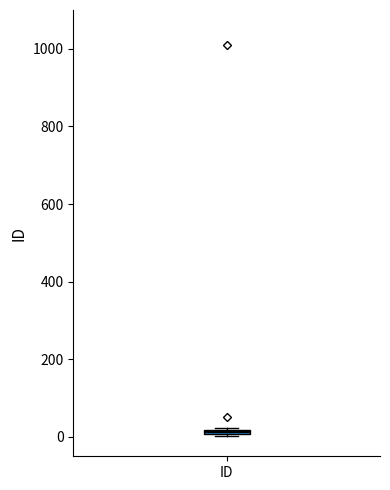

Where is the upper edge of the box for ID on the y-axis? The values are not printed on the chart, so give them approximately, as read against the axis.

20